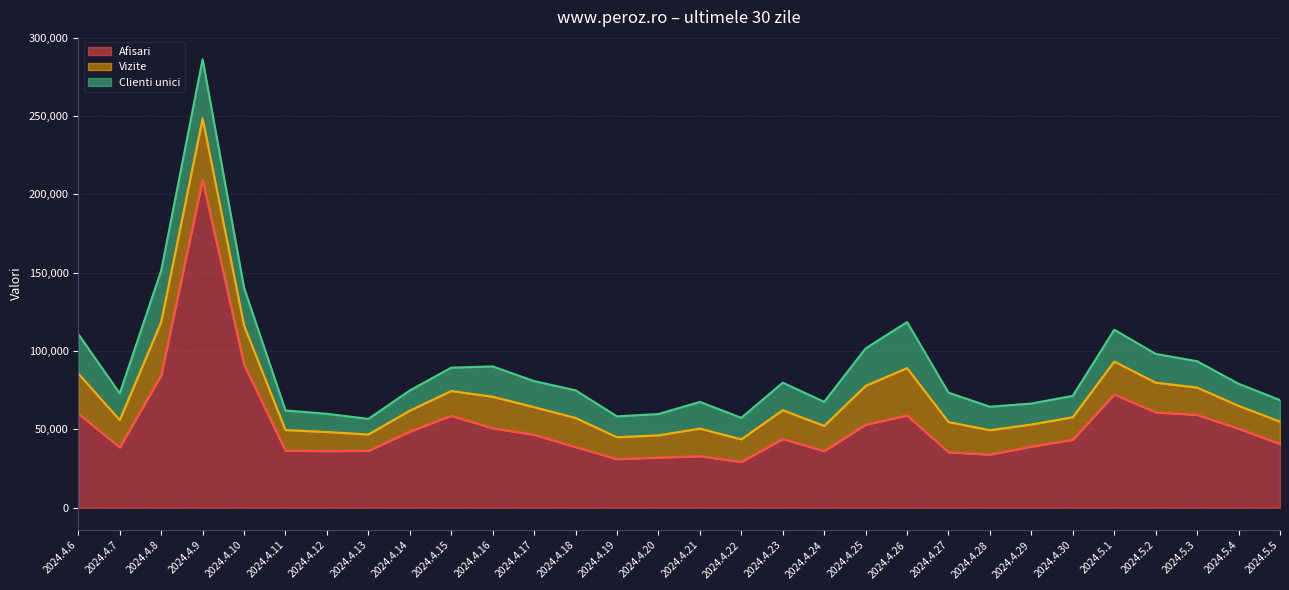

Between 2024.4.7 and 2024.4.14, which series saw the biggest shift?

Afisari